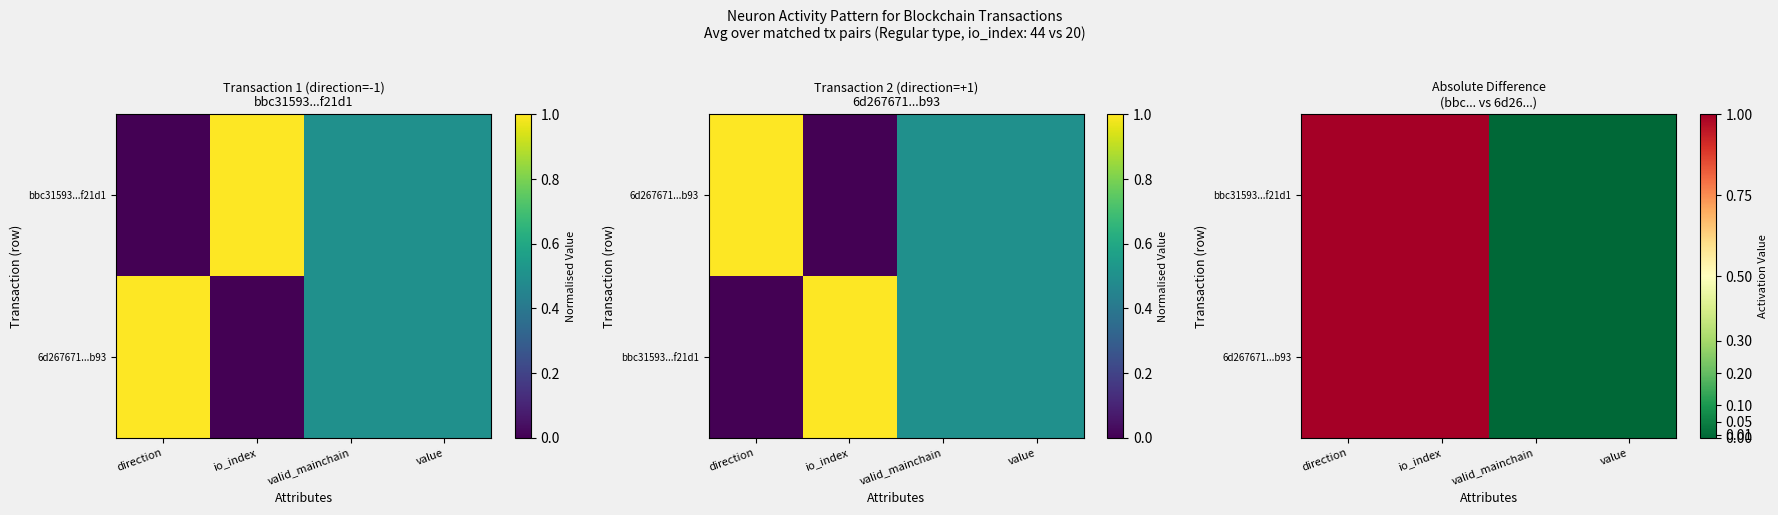

Which series has the largest total across all categories?

bbc31593...f21d1